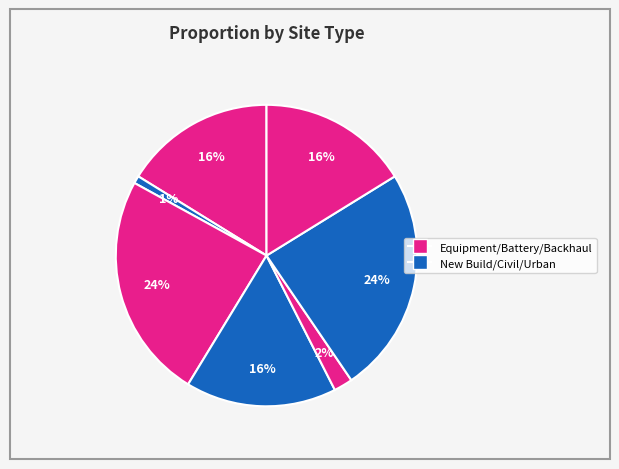

How many slices are in this pie chart?

7